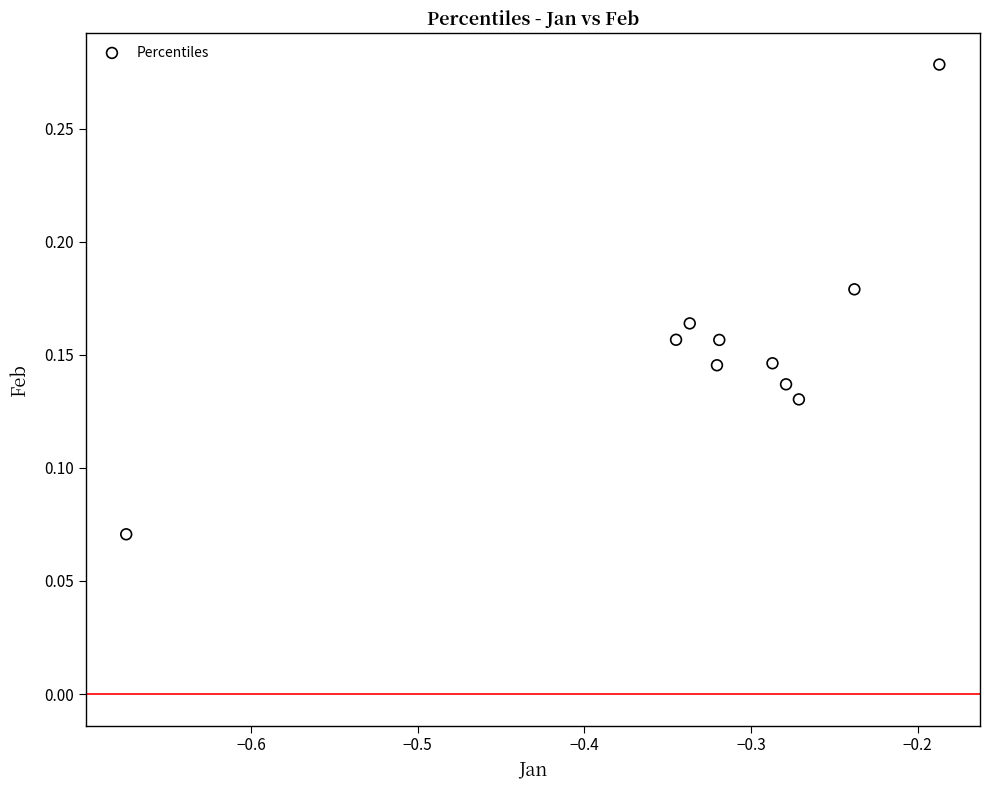

What is the range of X values (max minus min)?

0.5